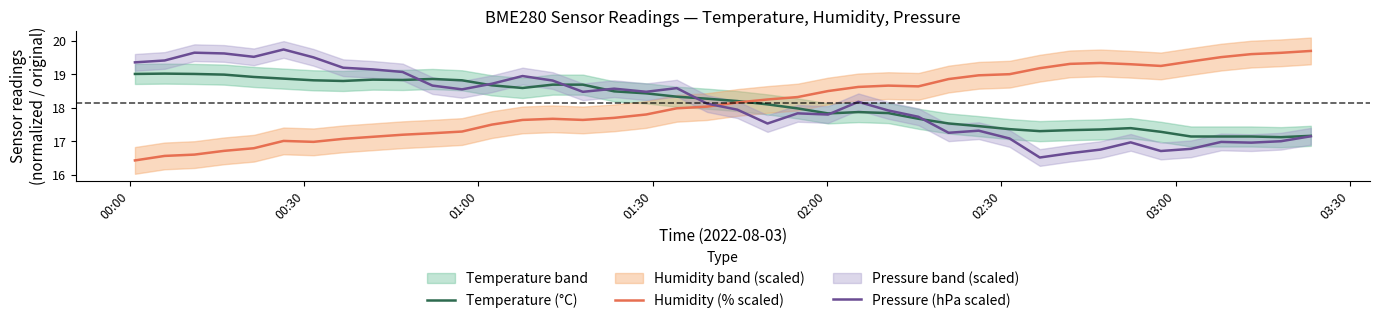

What is the maximum value for Pressure (hPa scaled)?

19.7